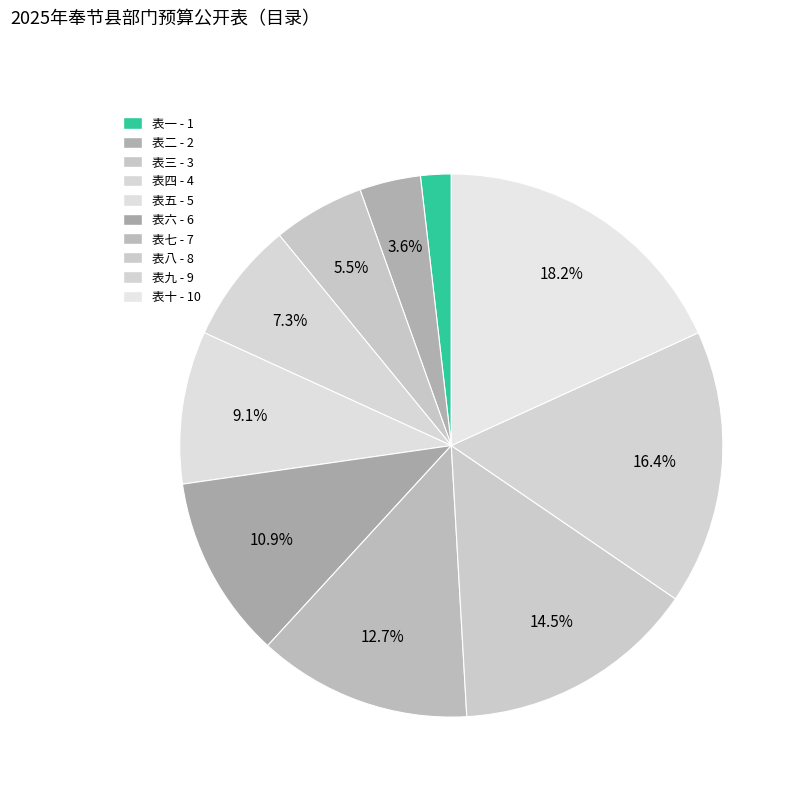

What is the ratio of the value at 表四 to the value at 表六?

0.7